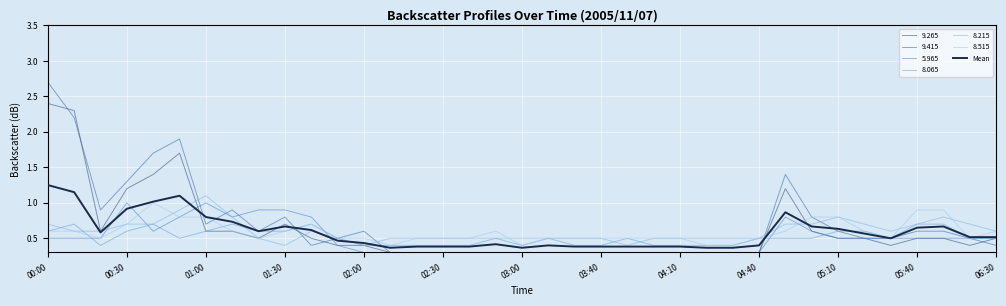

Does the chart display data point markers on the line(s)?

No